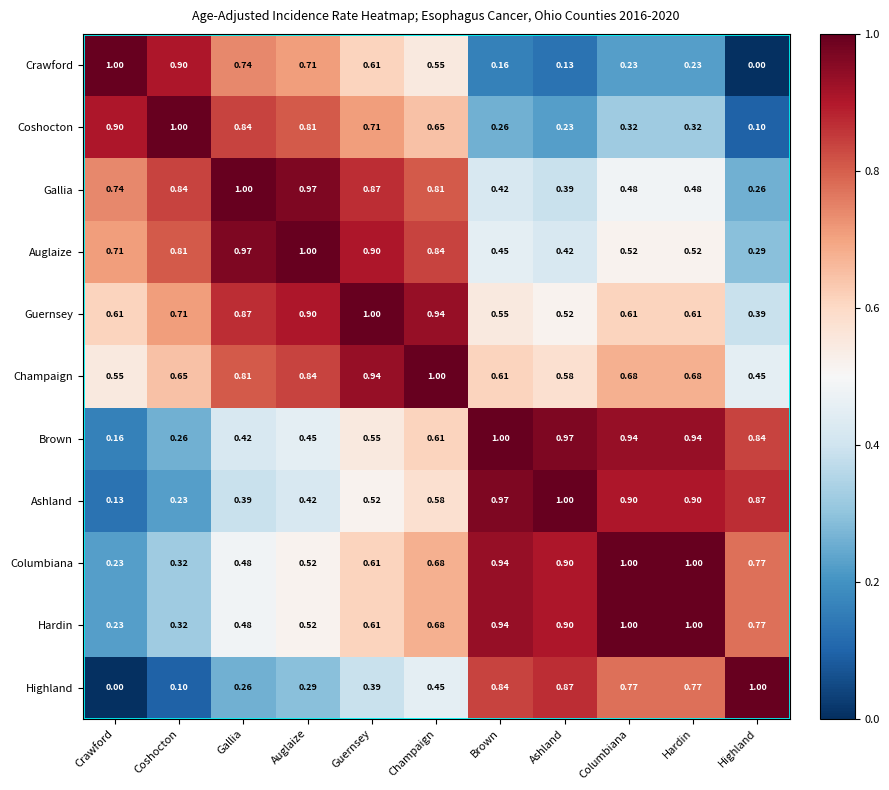

At which label does Guernsey reach its minimum?

Highland